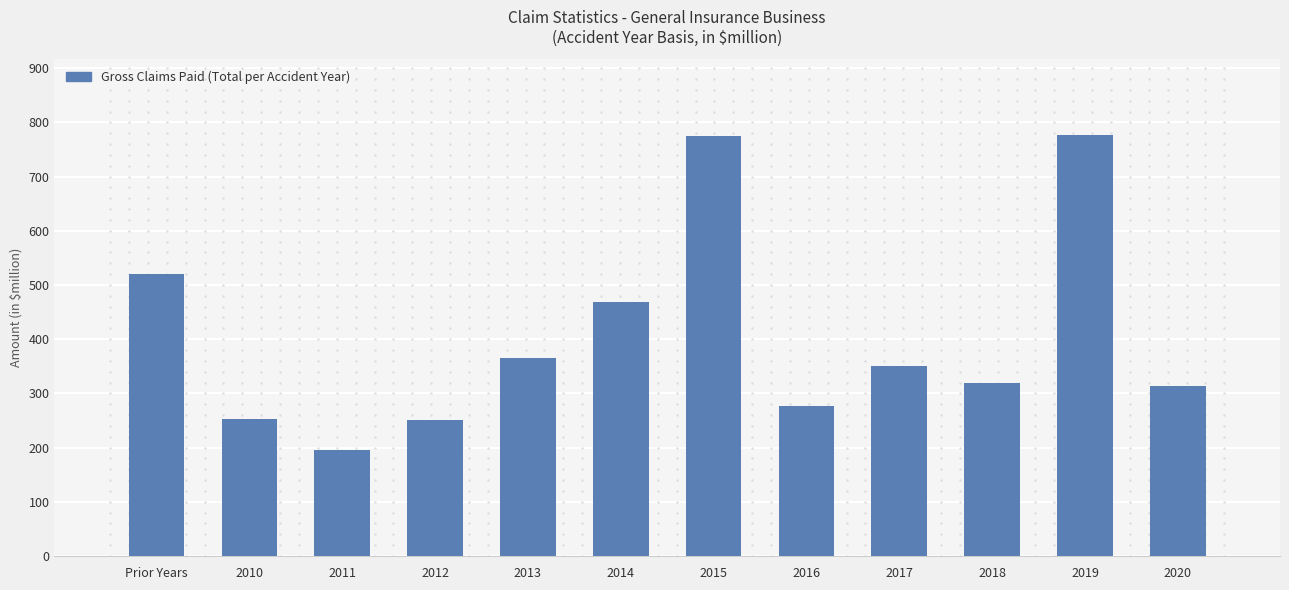

At which label does the data first exceed 350?

Prior Years